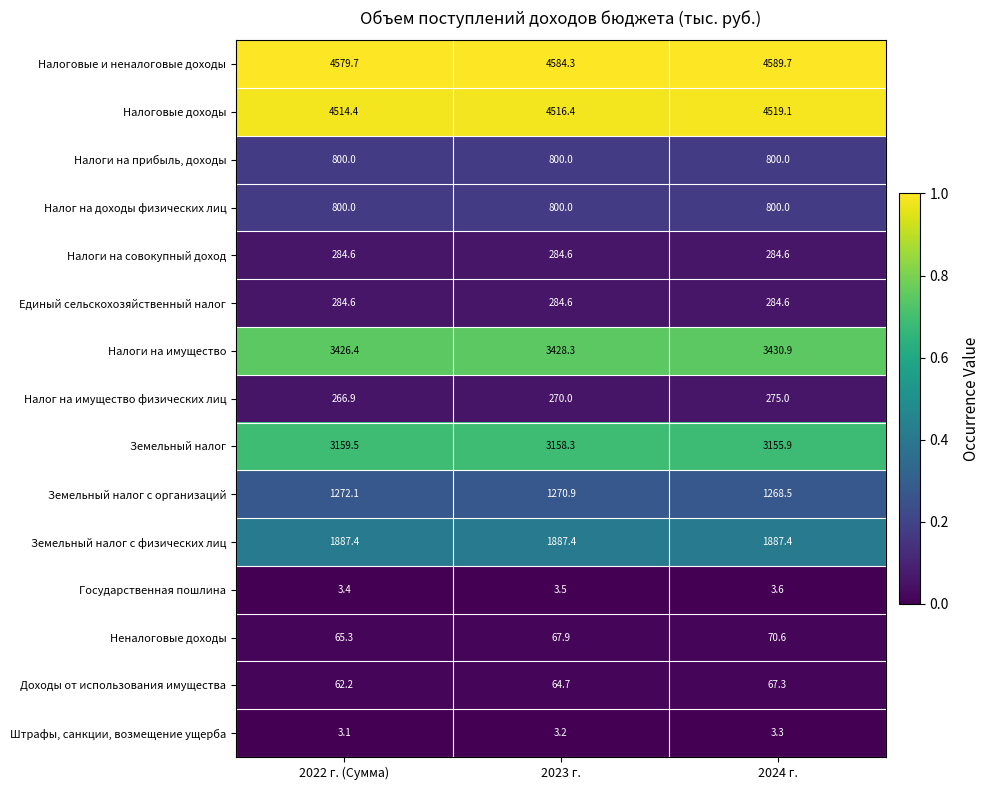

Which series changed the most between 2022 г. (Сумма) and 2024 г.?

Налоговые и неналоговые доходы